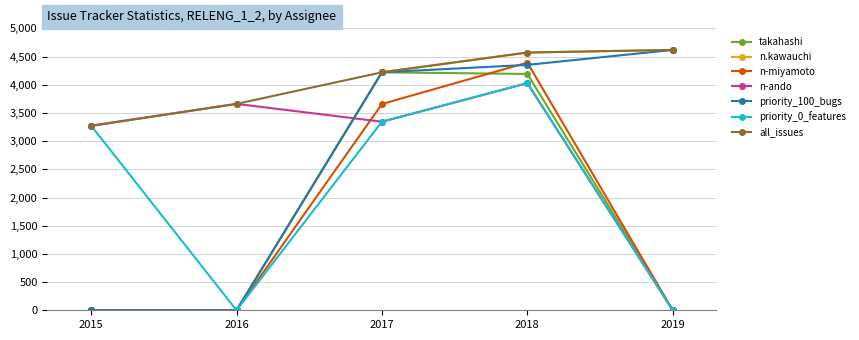

Which category has the highest value across all series?

2019